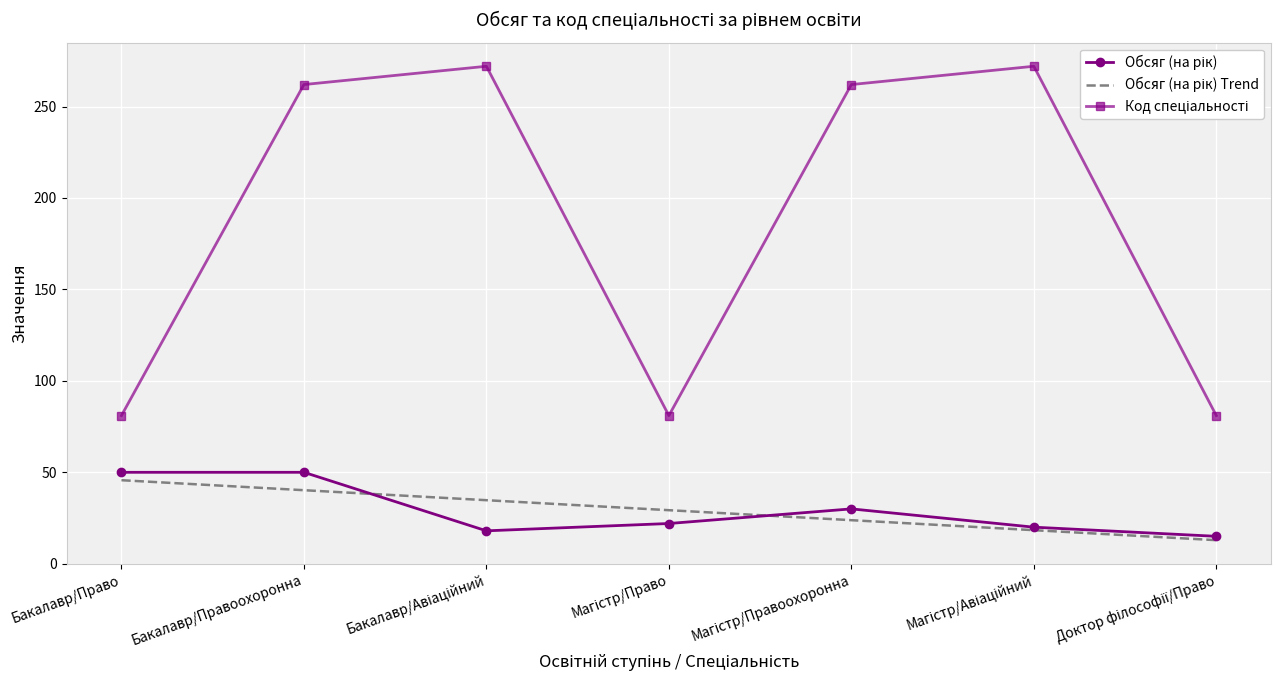

What is the total value across all series at Бакалавр/Право?

176.7